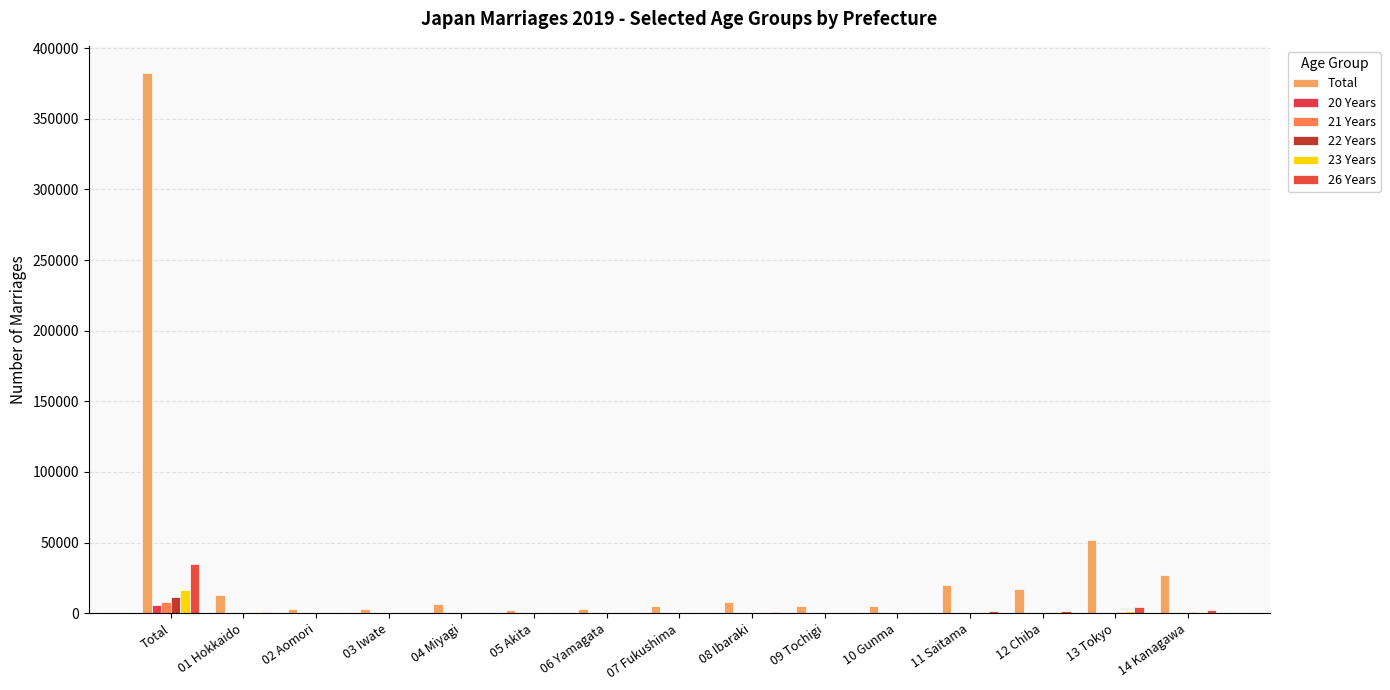

The 21 Years series shows 321 at 12 Chiba. True or false?

True